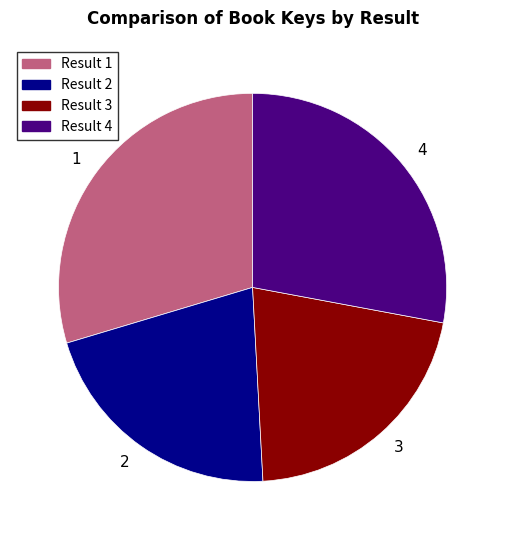

Is the sum of 1 and 2 greater than half?

Yes